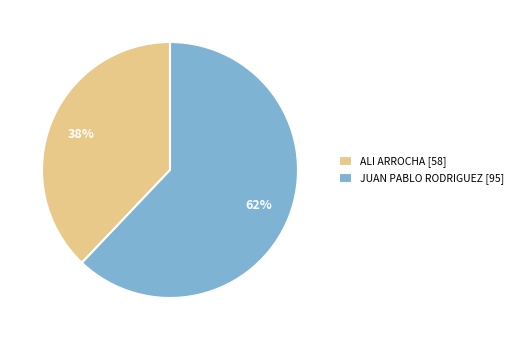

Which has a higher value, JUAN PABLO RODRIGUEZ [95] or ALI ARROCHA [58]?

JUAN PABLO RODRIGUEZ [95]